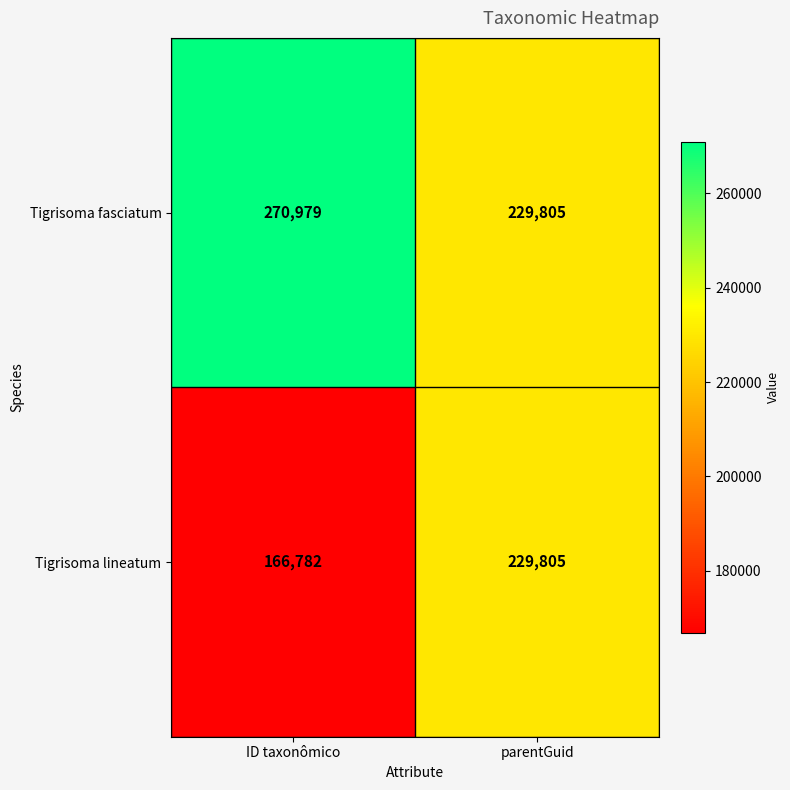

What is the total value across all series at parentGuid?

459610